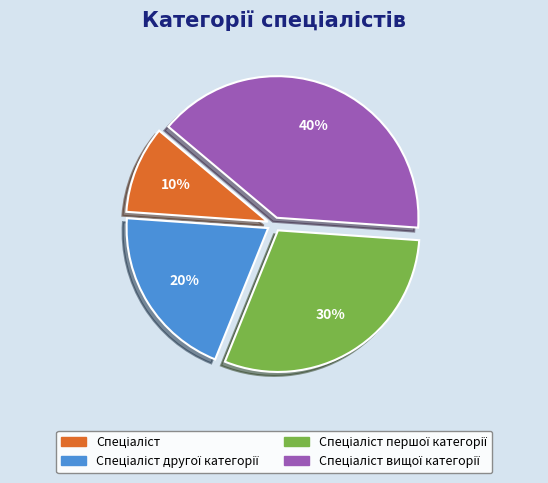

To the nearest percent, what is the difference between the largest and smallest slice percentages?

30%